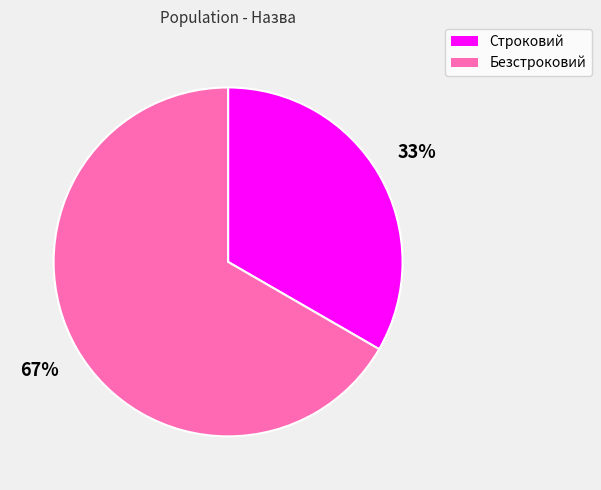

To the nearest percent, what portion does Строковий represent?

33%